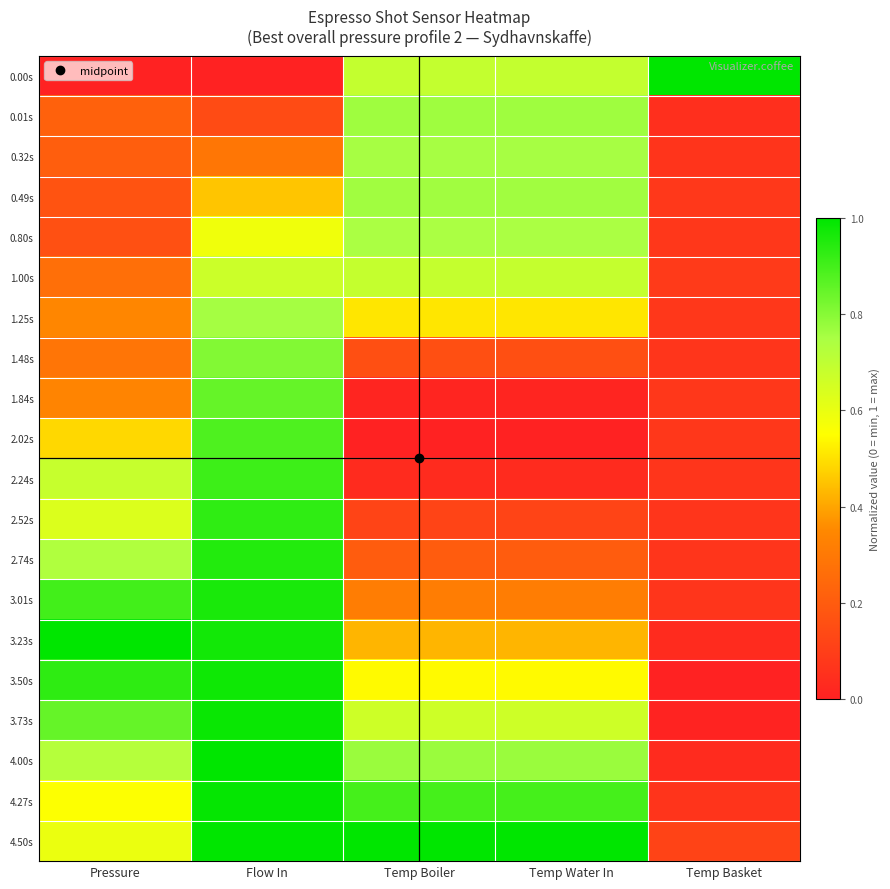

At which category is the sum across all series the highest?

Flow In